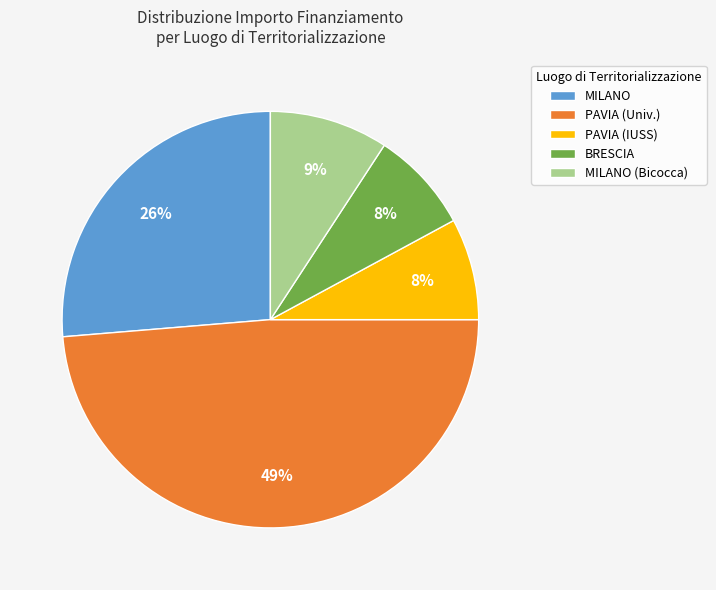

Is it true that MILANO is 14% of the pie?

False